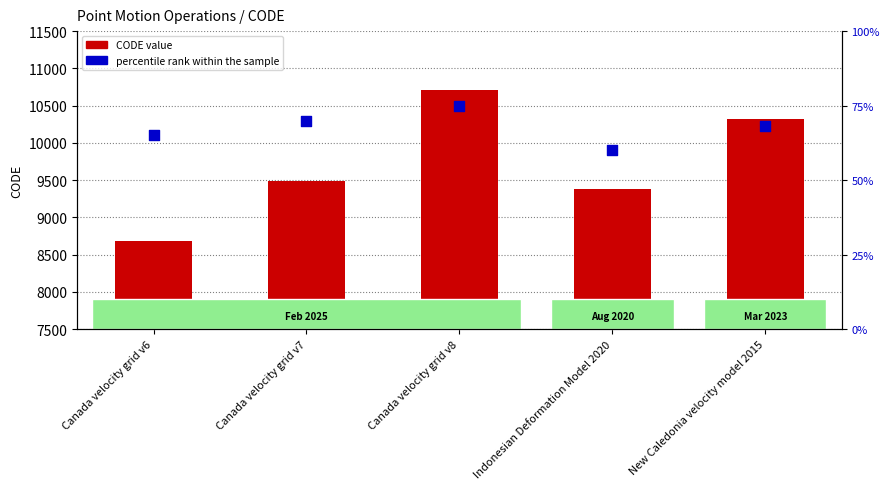

At how many categories does at least one series exceed 5266?

5